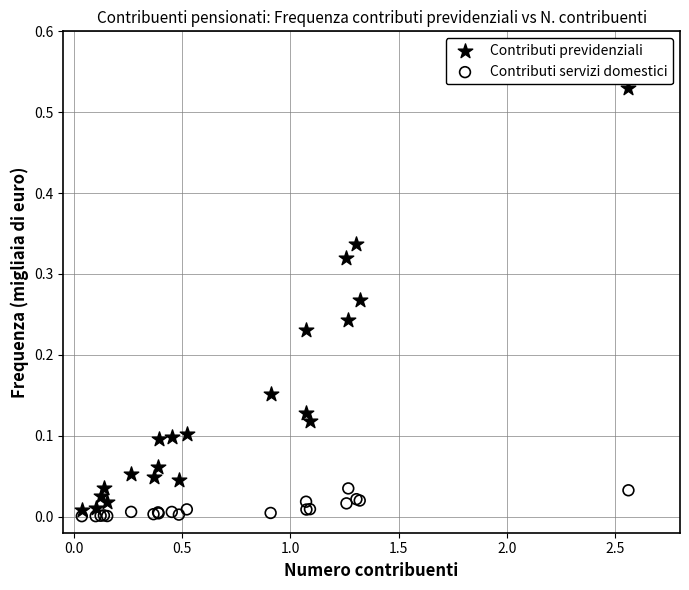

Which series contains the highest Y value?

Contributi previdenziali